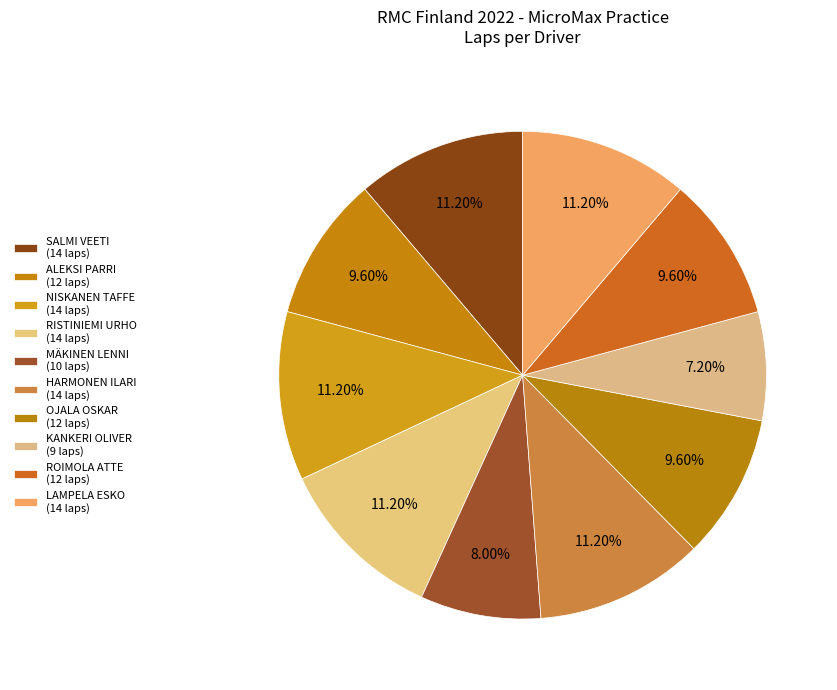

Does SALMI VEETI account for over 50% of the chart?

No